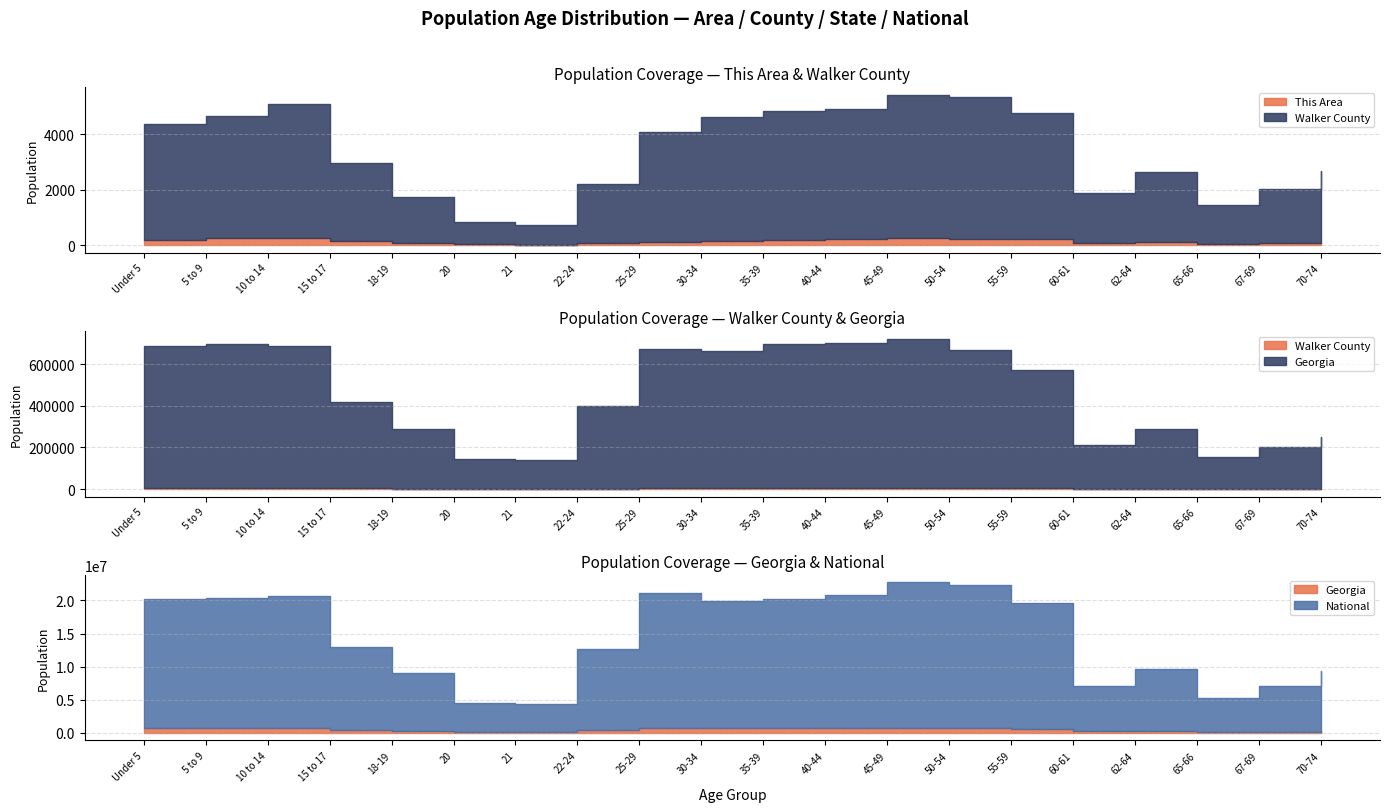

At which category does Walker County reach its first local valley?

21